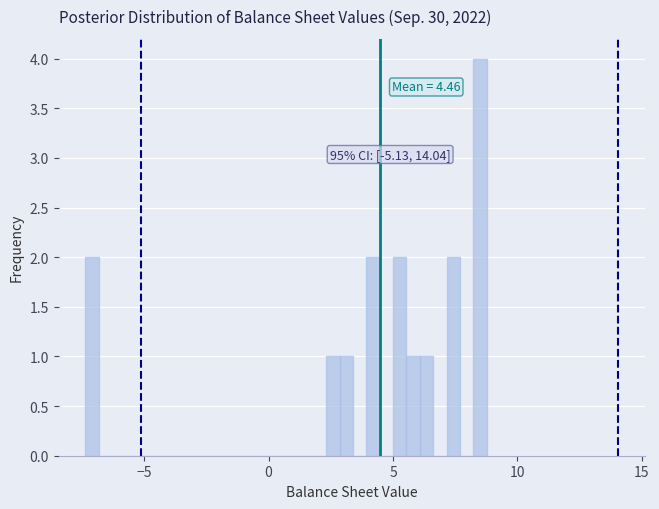

Read against the x-axis, roughly where is the centre of the tallest bar?

8.5